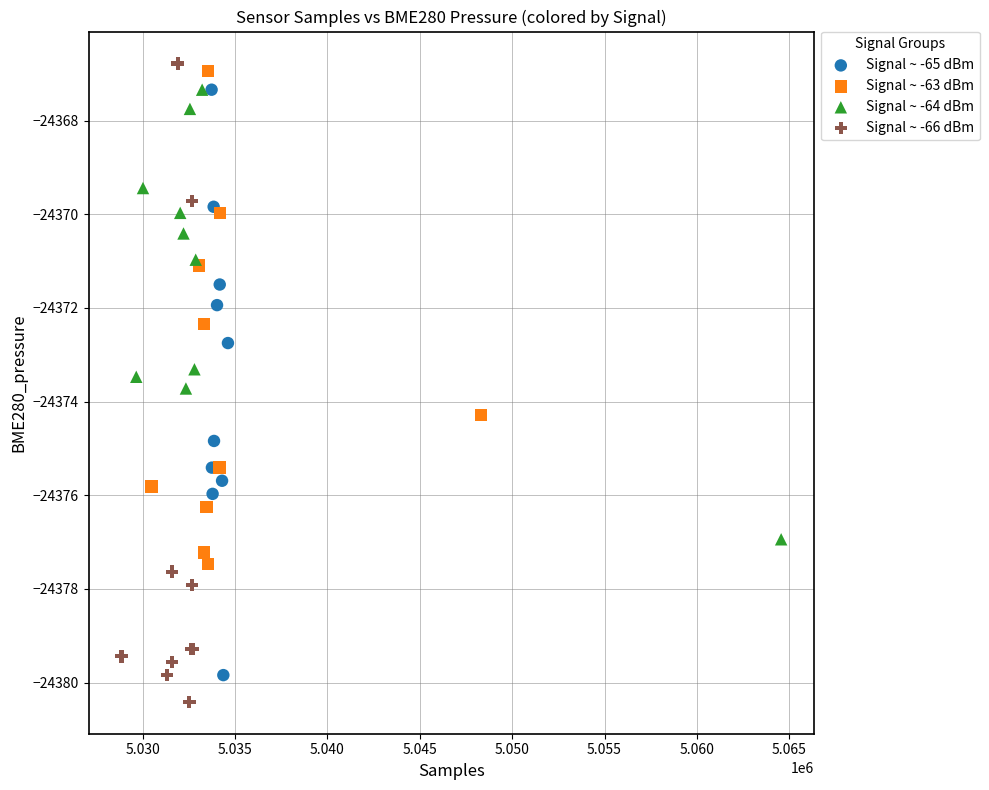

Which series has the widest spread of Y values?

Signal ~ -66 dBm